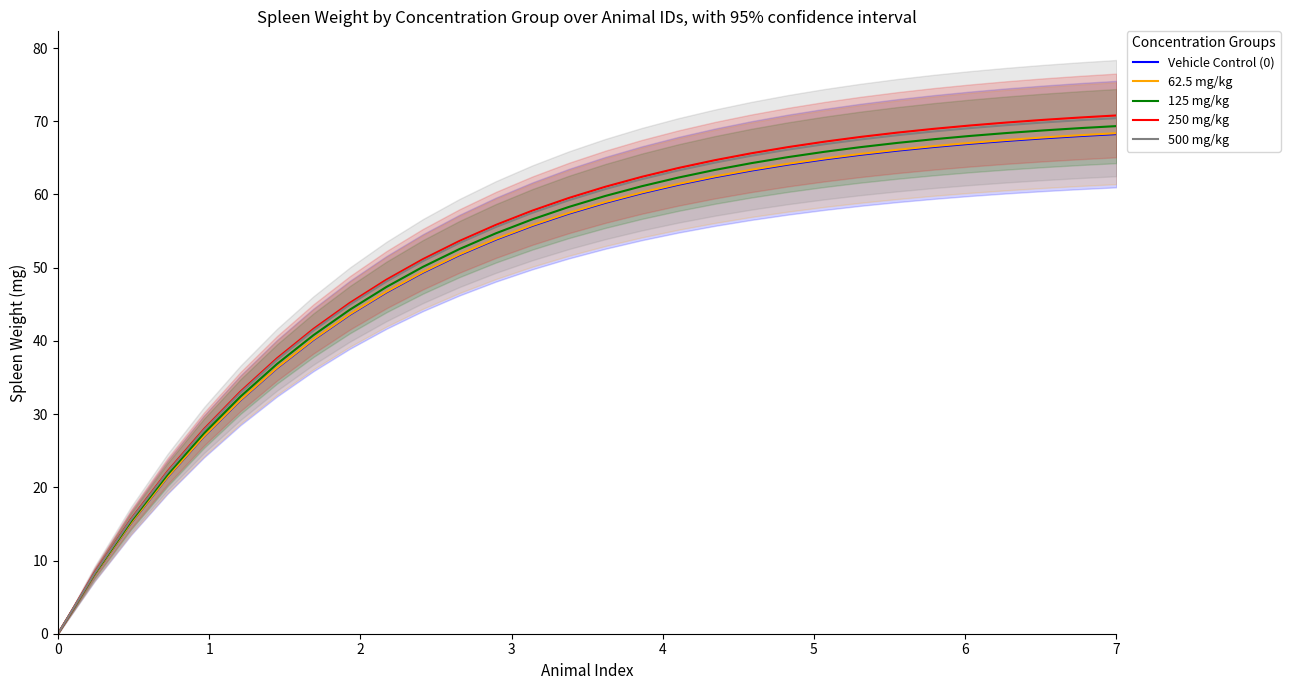

What is the highest value of the 125 mg/kg series?

69.3